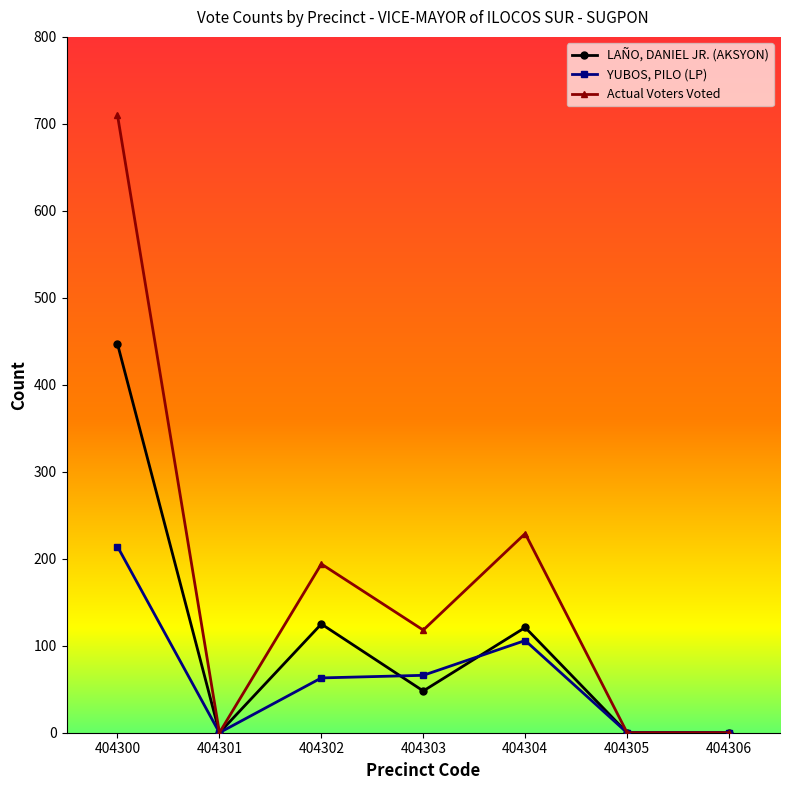

The value of Actual Voters Voted at 404301 is 0. True or false?

True